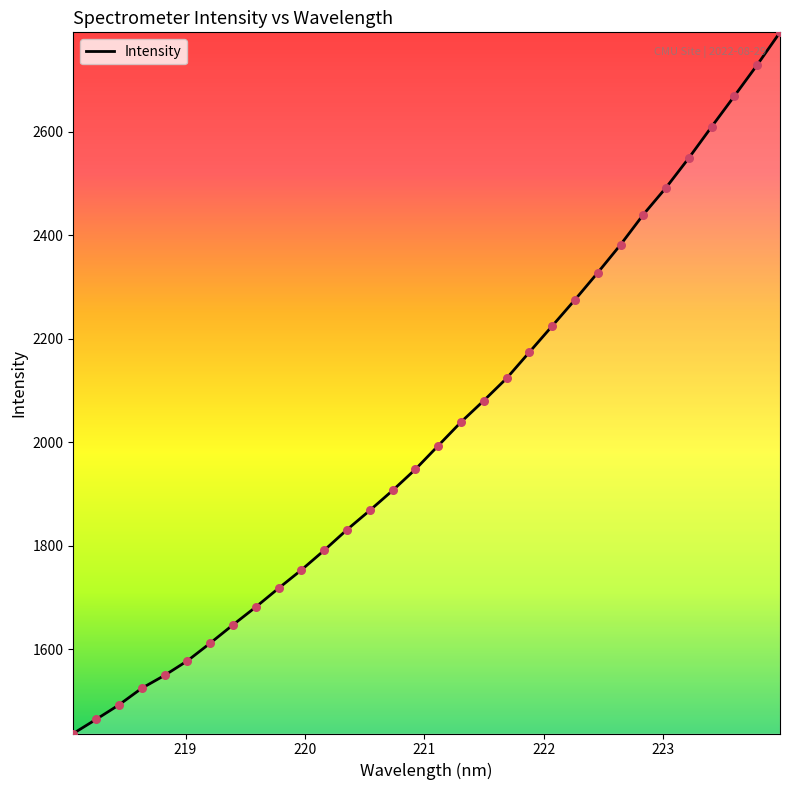

What is the smallest value displayed?

1436.9